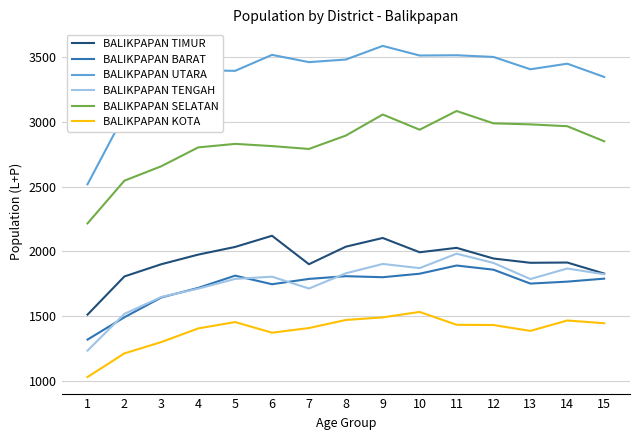

Rank the series at 7 from highest to lowest value.

BALIKPAPAN UTARA, BALIKPAPAN SELATAN, BALIKPAPAN TIMUR, BALIKPAPAN BARAT, BALIKPAPAN TENGAH, BALIKPAPAN KOTA